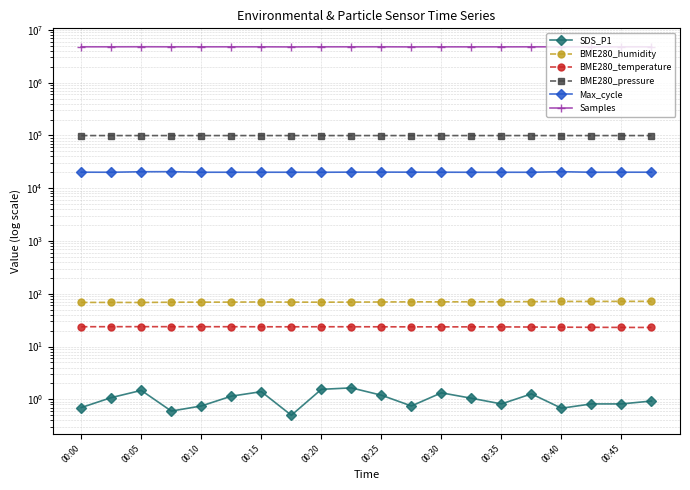

True or false: Max_cycle has a value of 20044.0 at 00:35.

True